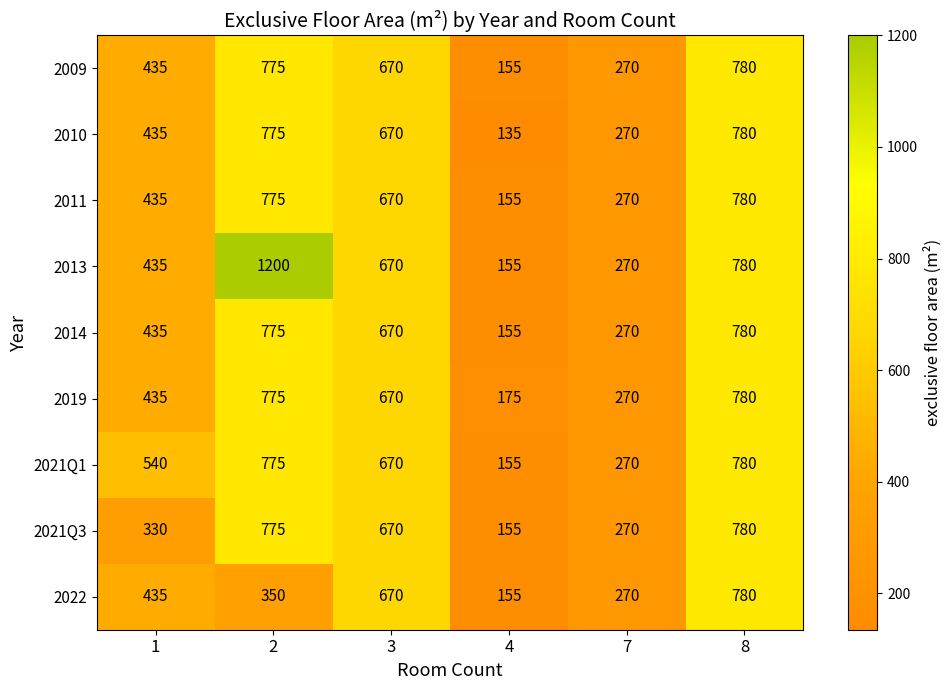

What is the difference between the 2021Q1 values at 8 and 7?

510